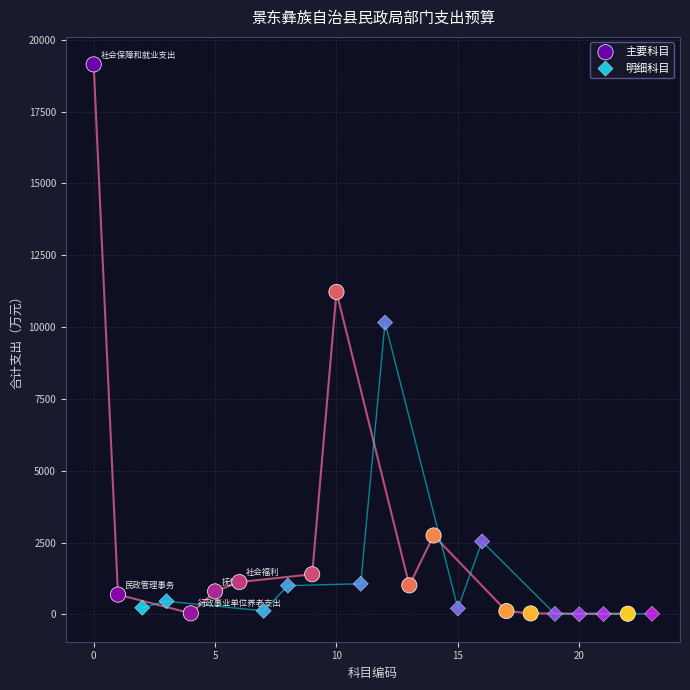

What are all the series names shown in the legend?

主要科目, 明细科目